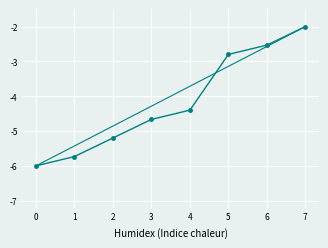

Reading left to right, list all the values displayed in this chart.

-6.0	-5.7	-5.2	-4.7	-4.4	-2.8	-2.5	-2.0